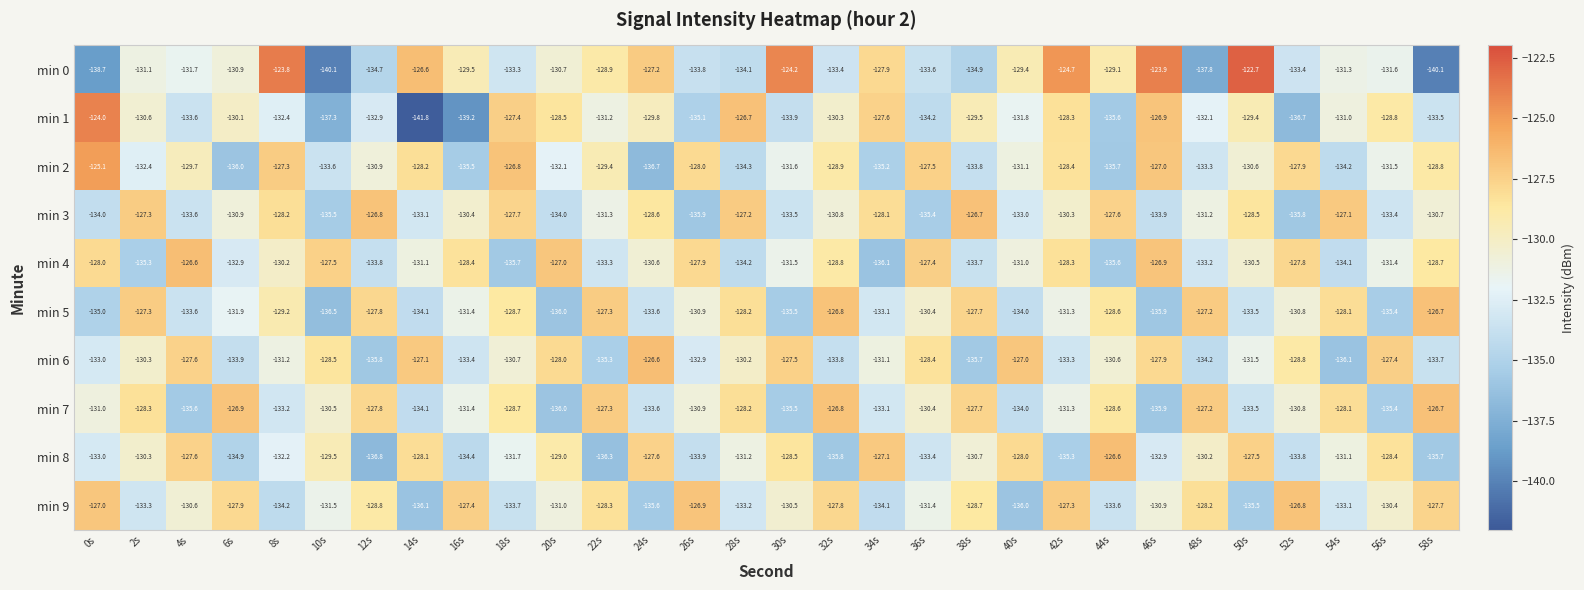

List the labels in order of min 2 value, largest first.

0s, 18s, 46s, 8s, 36s, 52s, 26s, 14s, 42s, 58s, 32s, 22s, 4s, 50s, 12s, 40s, 56s, 30s, 20s, 2s, 48s, 10s, 38s, 54s, 28s, 34s, 16s, 44s, 6s, 24s